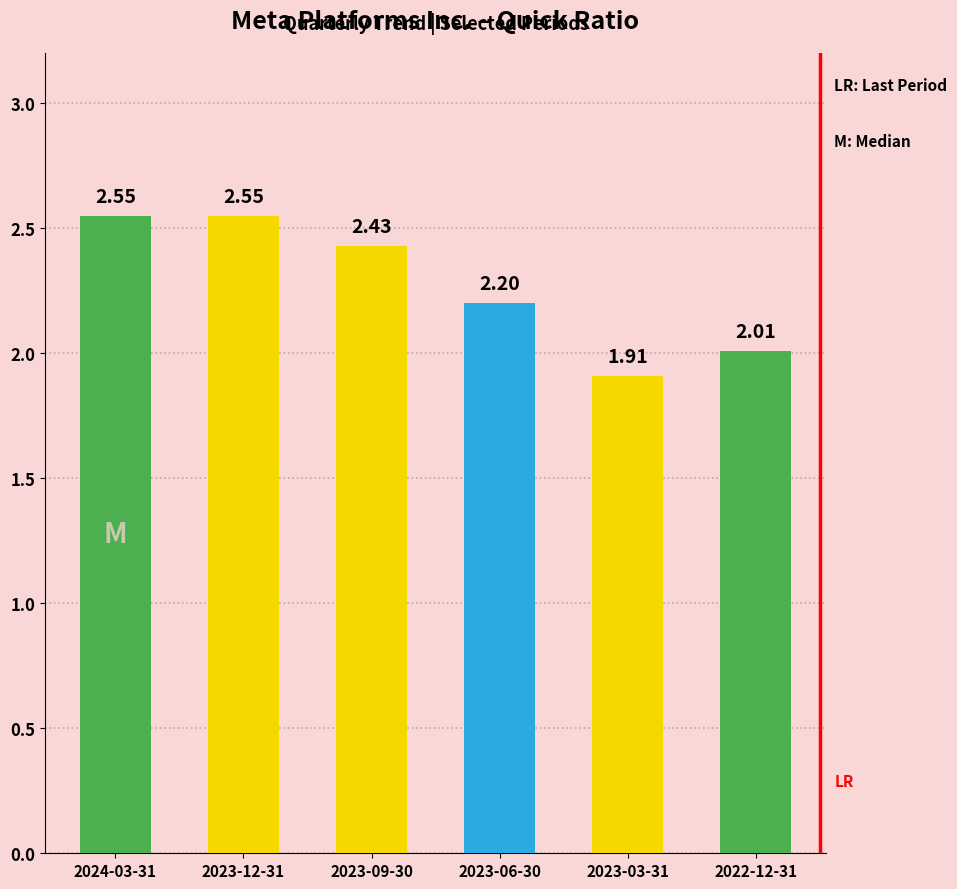

What is the change in value from 2024-03-31 to 2023-03-31?

-0.6